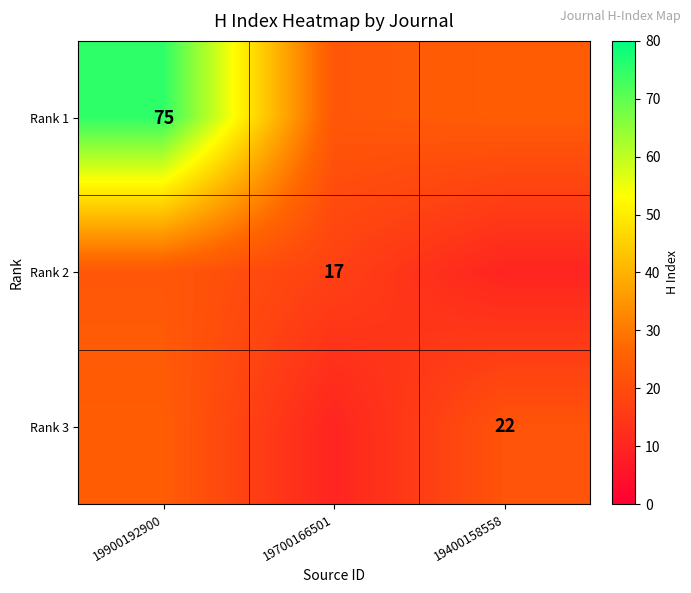

List the series in order of their peak value, highest first.

Rank 1, Rank 3, Rank 2